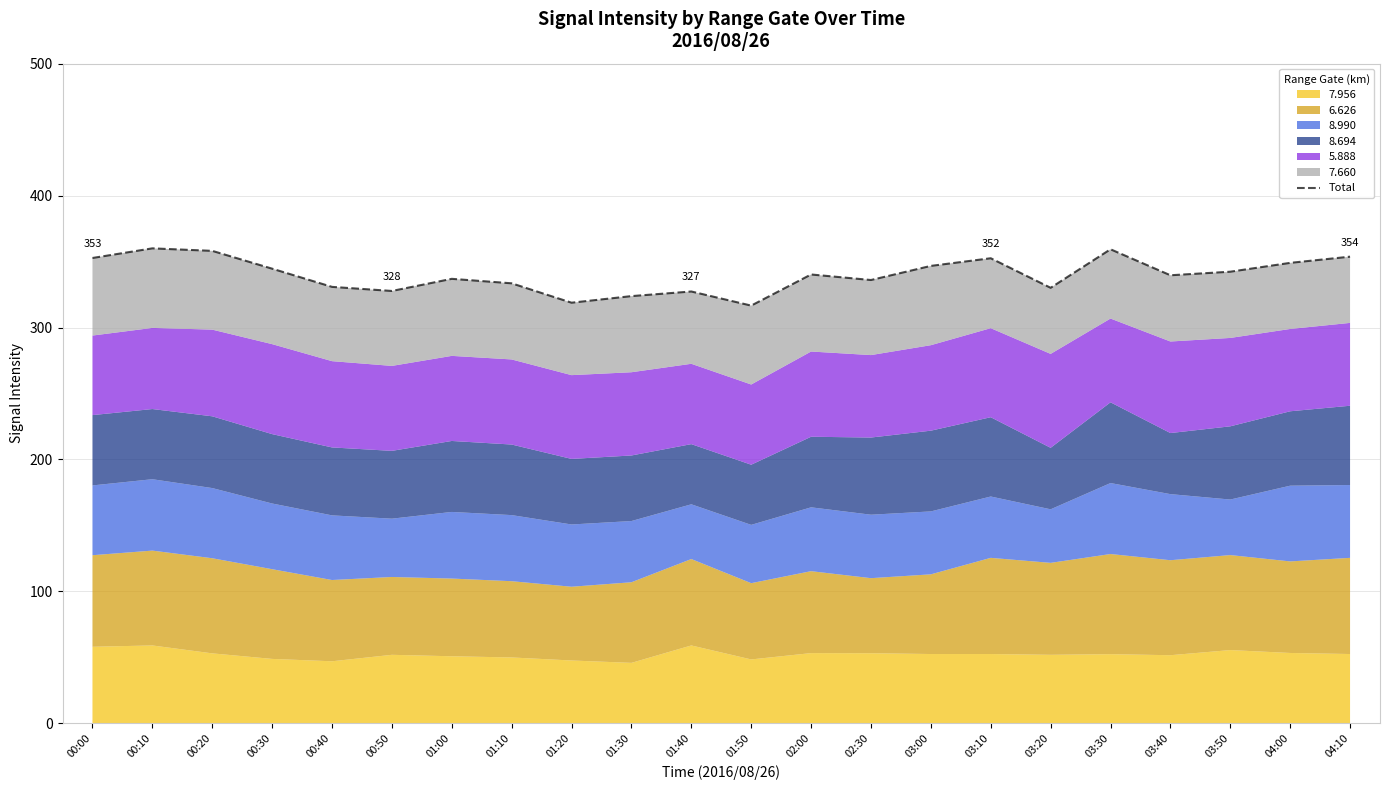

Where is the first local maximum?

00:10